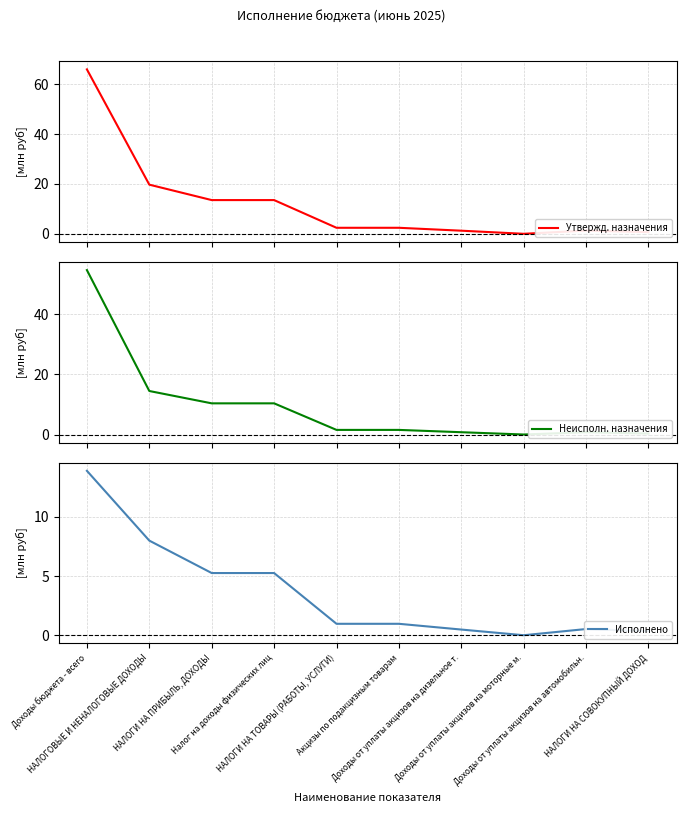

What is the difference between the maximum and minimum values in the Исполнено series?

13.9